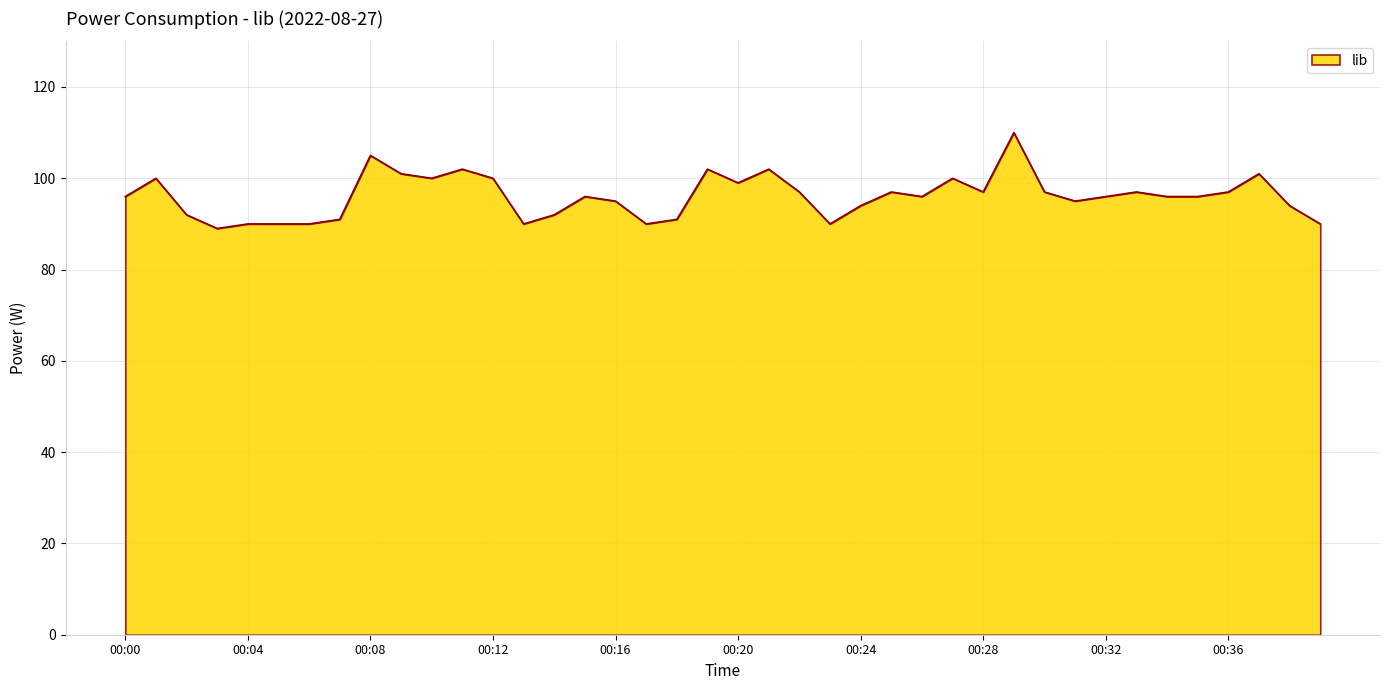

What is the greatest value displayed?

110